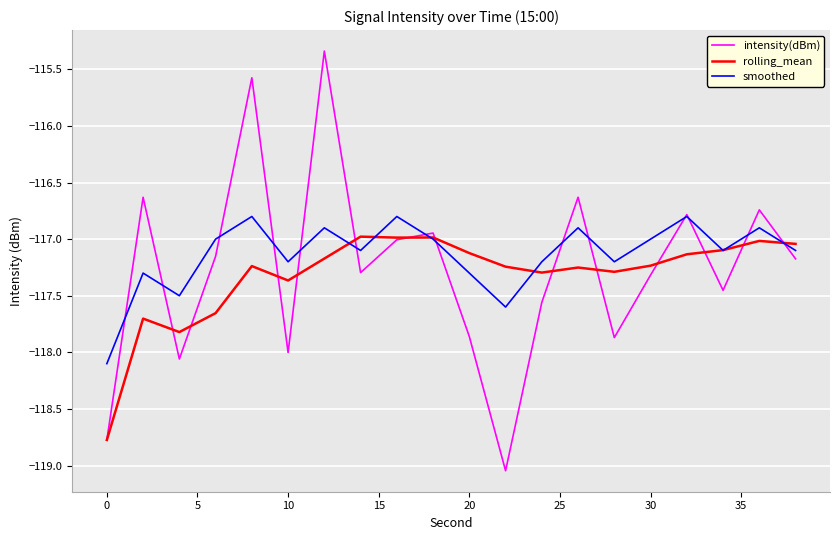

How many lines are shown in the chart?

3